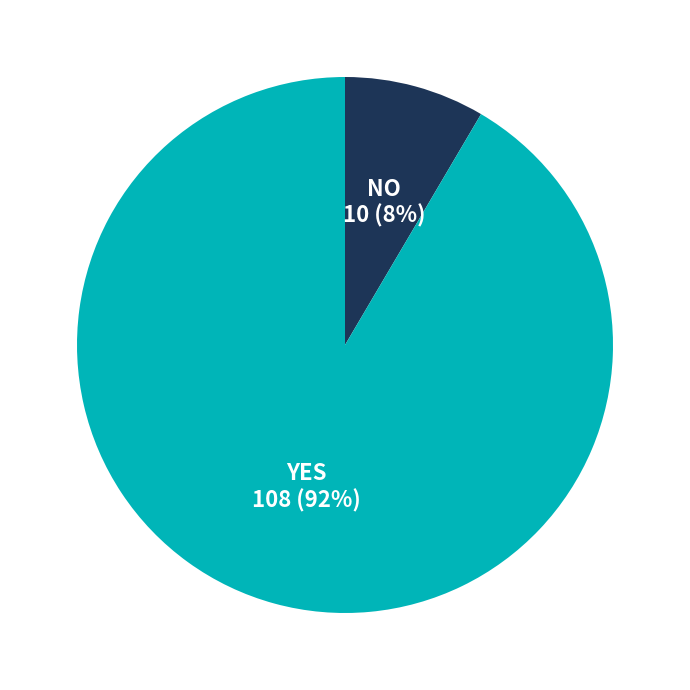

Does any single category account for the majority?

Yes